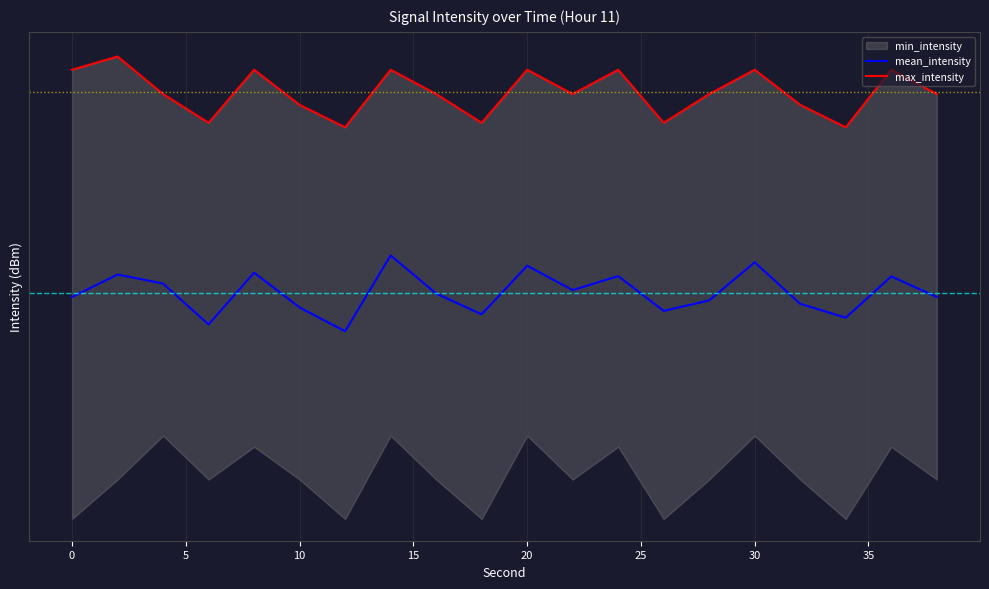

How many lines are shown in the chart?

2